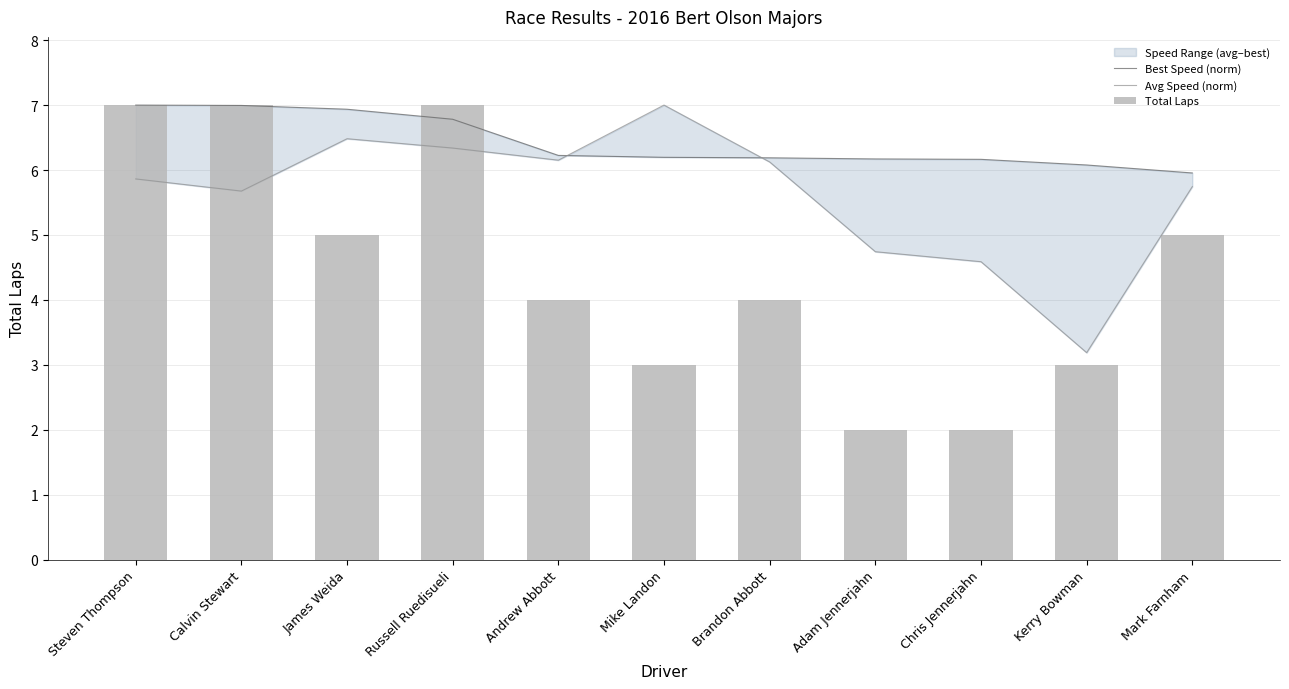

How many data points in Total Laps are above 4?

5